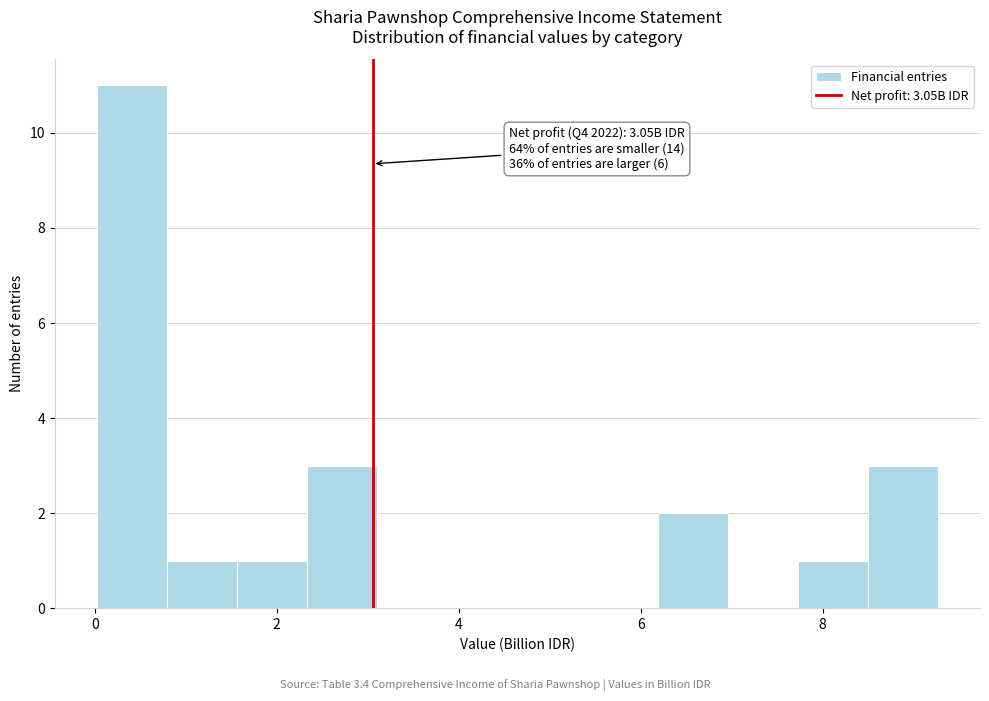

Read against the x-axis, roughly where is the centre of the tallest bar?

0.4